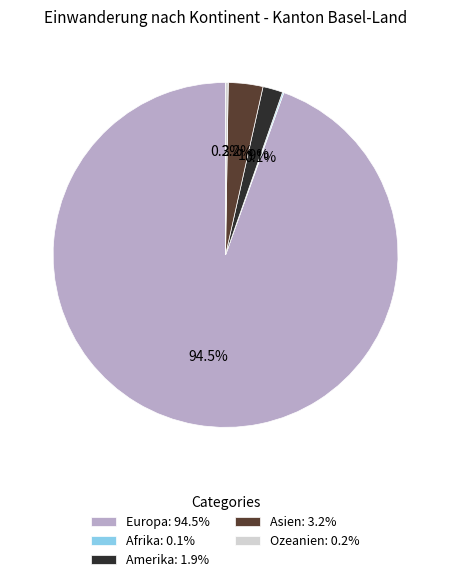

Combined, do Europa and Asien account for over 50%?

Yes